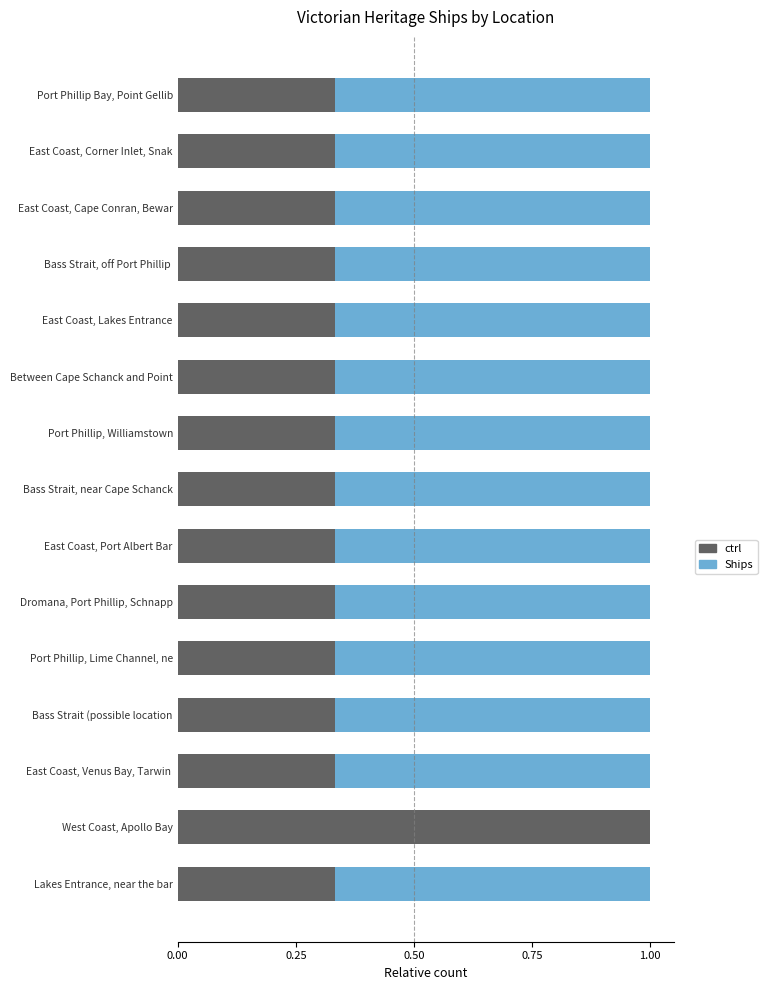

What is the highest value of the ctrl series?

1.0